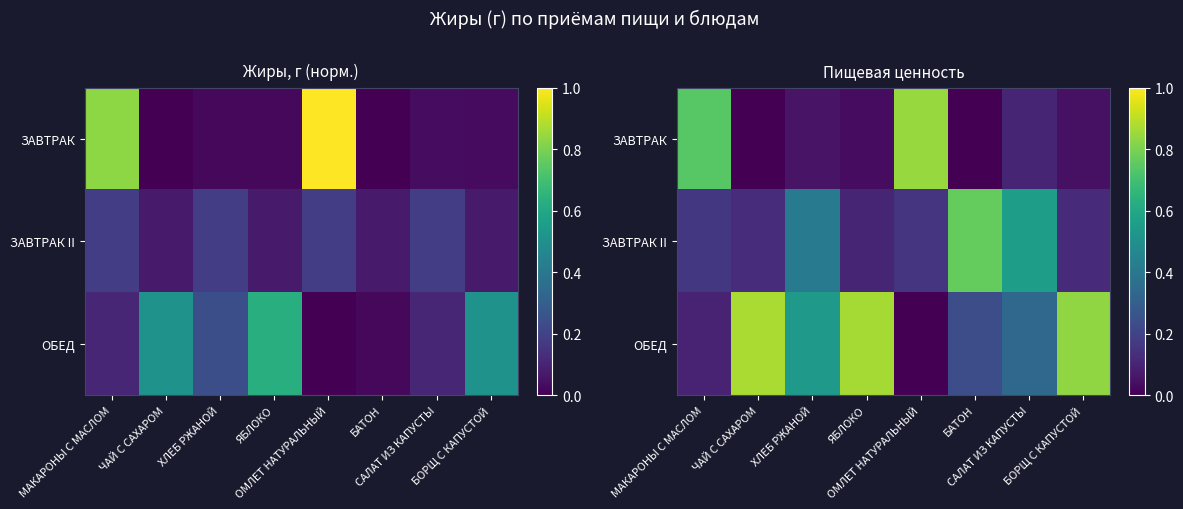

Rank the series by their average value, from lowest to highest.

ЗАВТРАК, ЗАВТРАК II, ОБЕД